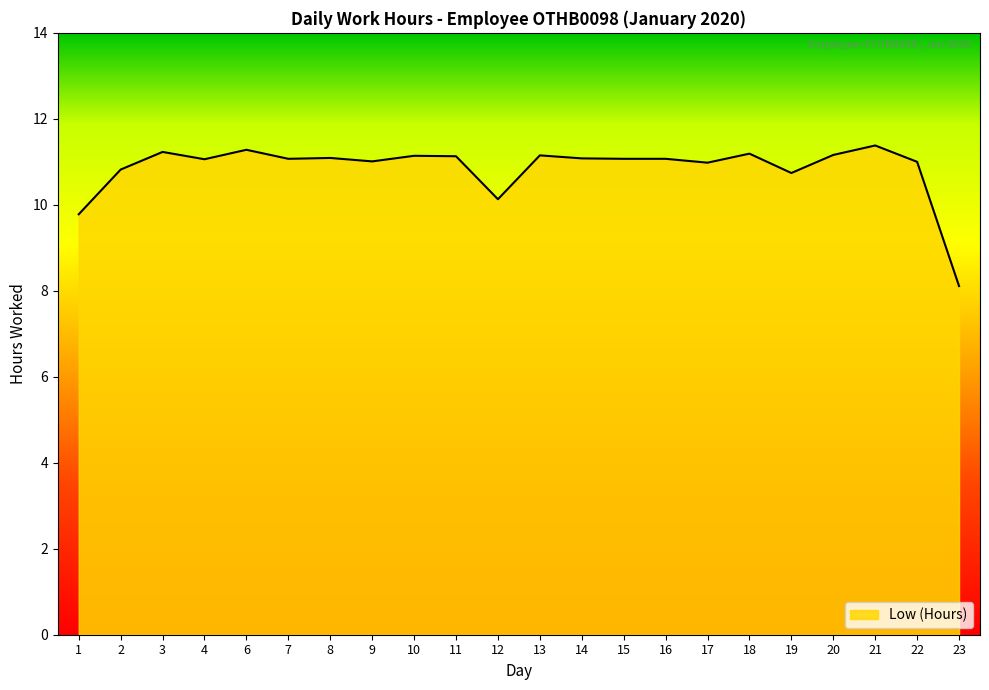

What is the difference between the second highest and second lowest values?

1.5